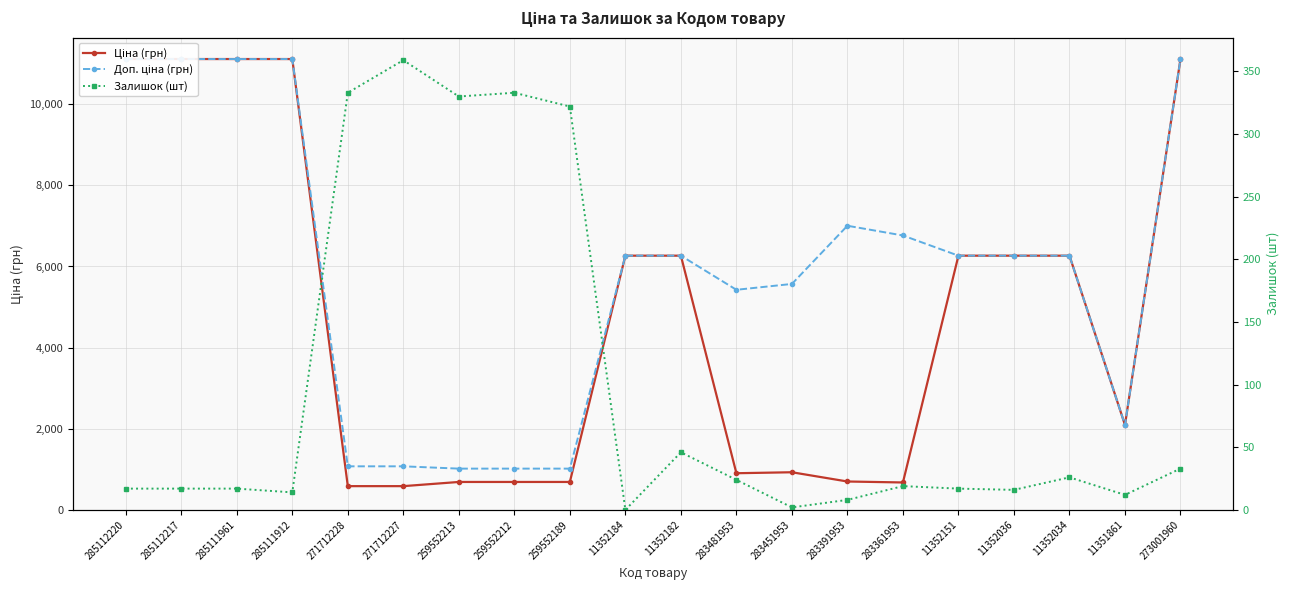

How many distinct data groups are displayed?

3